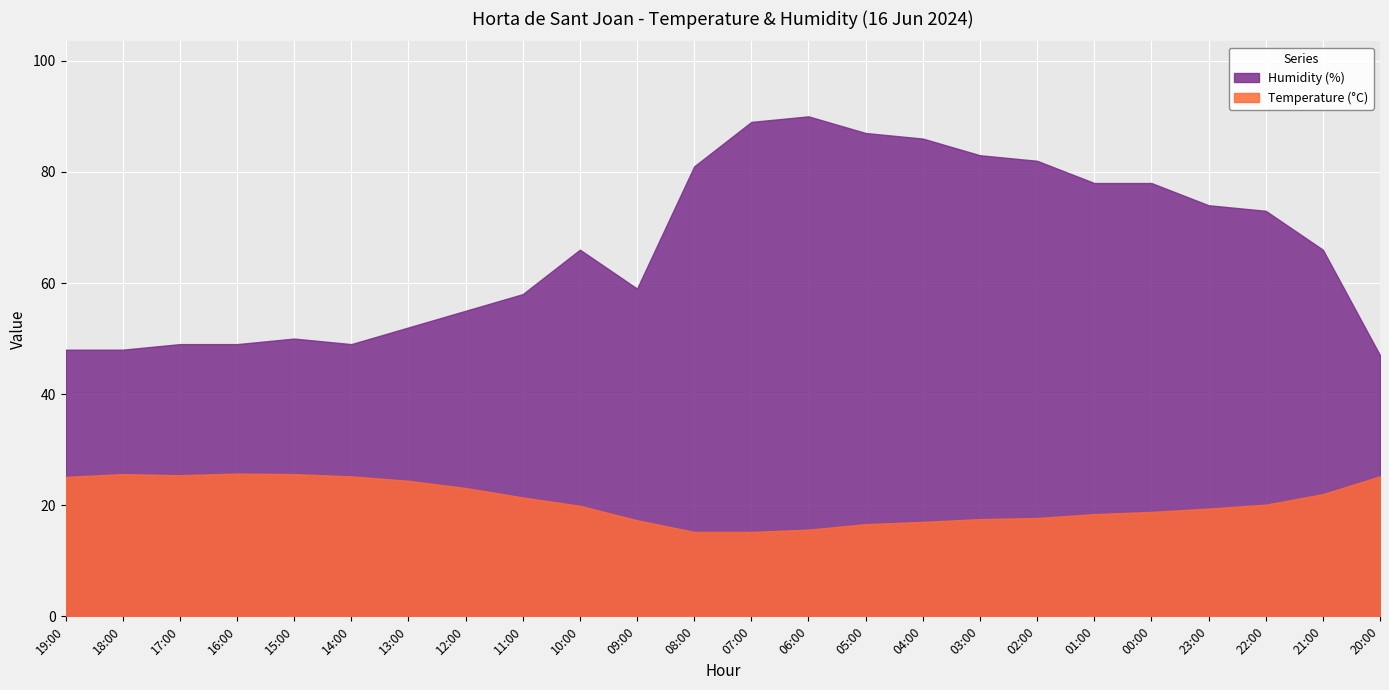

Reading right to left, transcribe all the data shown in this chart.

Temperature (°C): 20:00=25.2	21:00=22.0	22:00=20.1	23:00=19.4	00:00=18.8	01:00=18.4	02:00=17.7	03:00=17.5	04:00=17.0	05:00=16.6	06:00=15.6	07:00=15.2	08:00=15.2	09:00=17.3	10:00=19.9	11:00=21.4	12:00=23.1	13:00=24.4	14:00=25.2	15:00=25.6	16:00=25.7	17:00=25.4	18:00=25.6	19:00=25.1
Humidity (%): 20:00=47.0	21:00=66.0	22:00=73.0	23:00=74.0	00:00=78.0	01:00=78.0	02:00=82.0	03:00=83.0	04:00=86.0	05:00=87.0	06:00=90.0	07:00=89.0	08:00=81.0	09:00=59.0	10:00=66.0	11:00=58.0	12:00=55.0	13:00=52.0	14:00=49.0	15:00=50.0	16:00=49.0	17:00=49.0	18:00=48.0	19:00=48.0